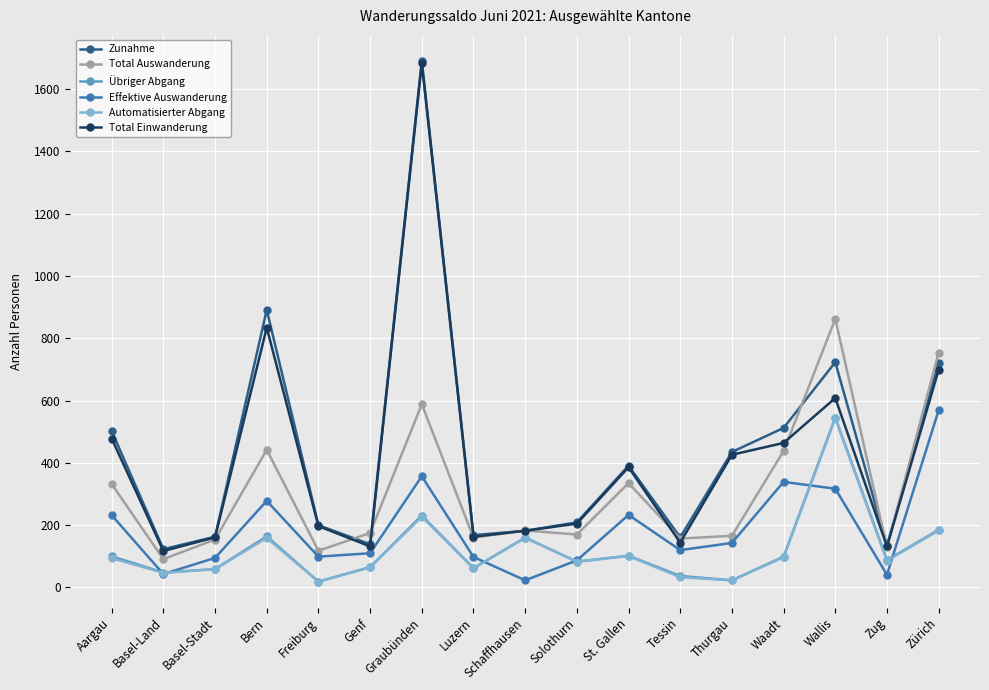

Where does the Übriger Abgang series first go above 88?

Aargau